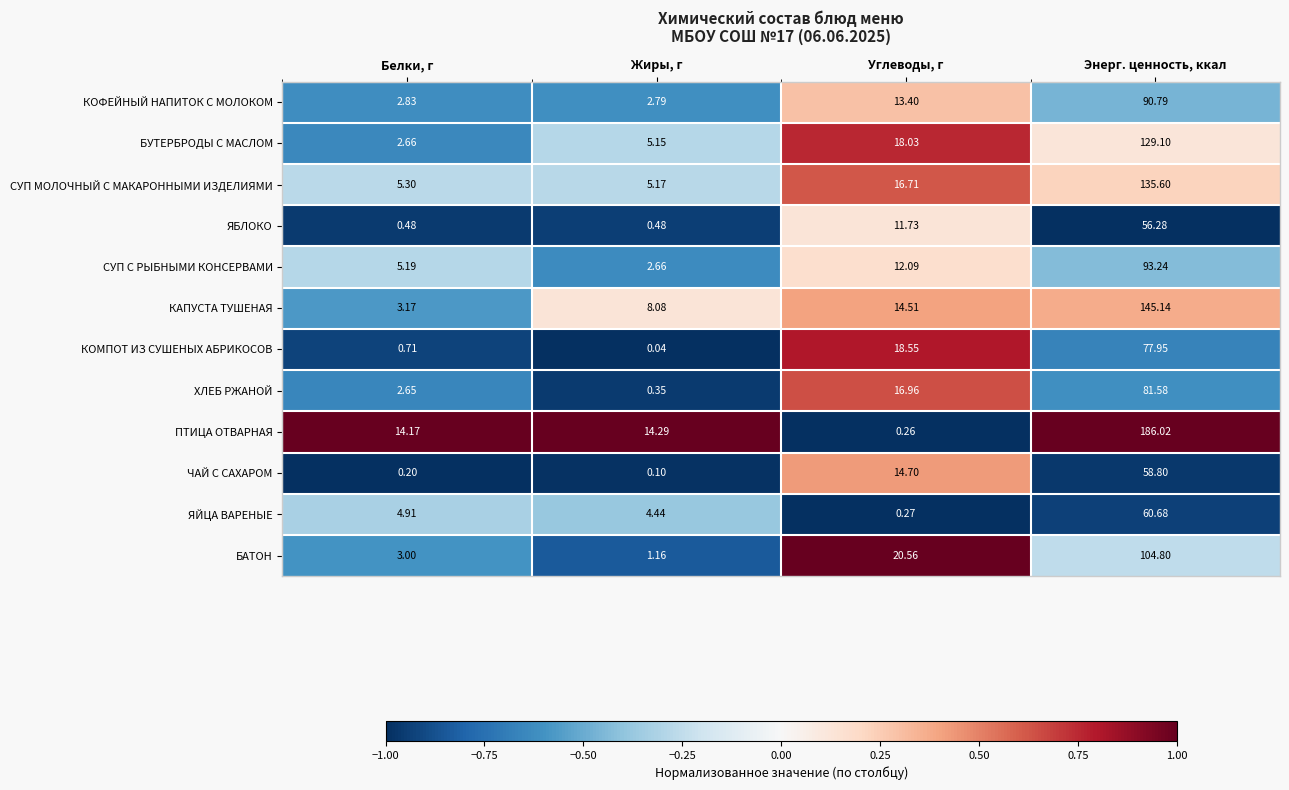

How many series are shown in this chart?

12